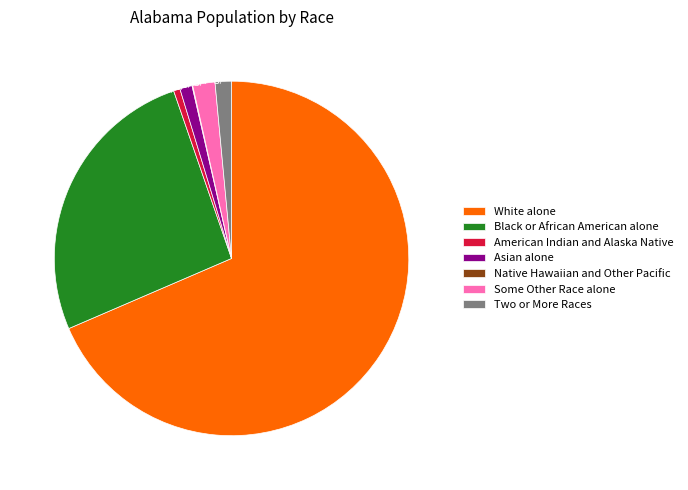

Which slice is the largest?

White alone